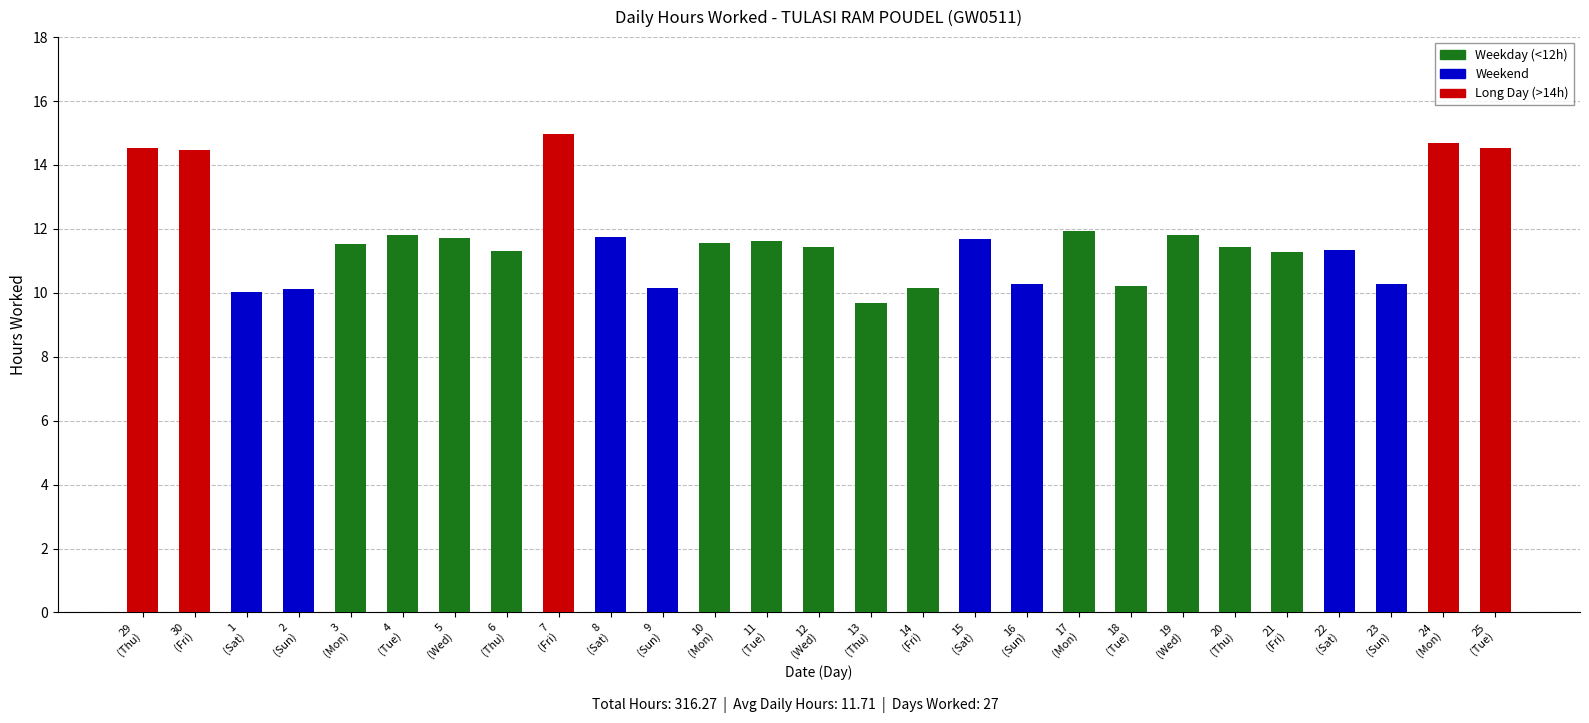

What is the sum of the values at 10
(Mon) and 23
(Sun)?

21.8